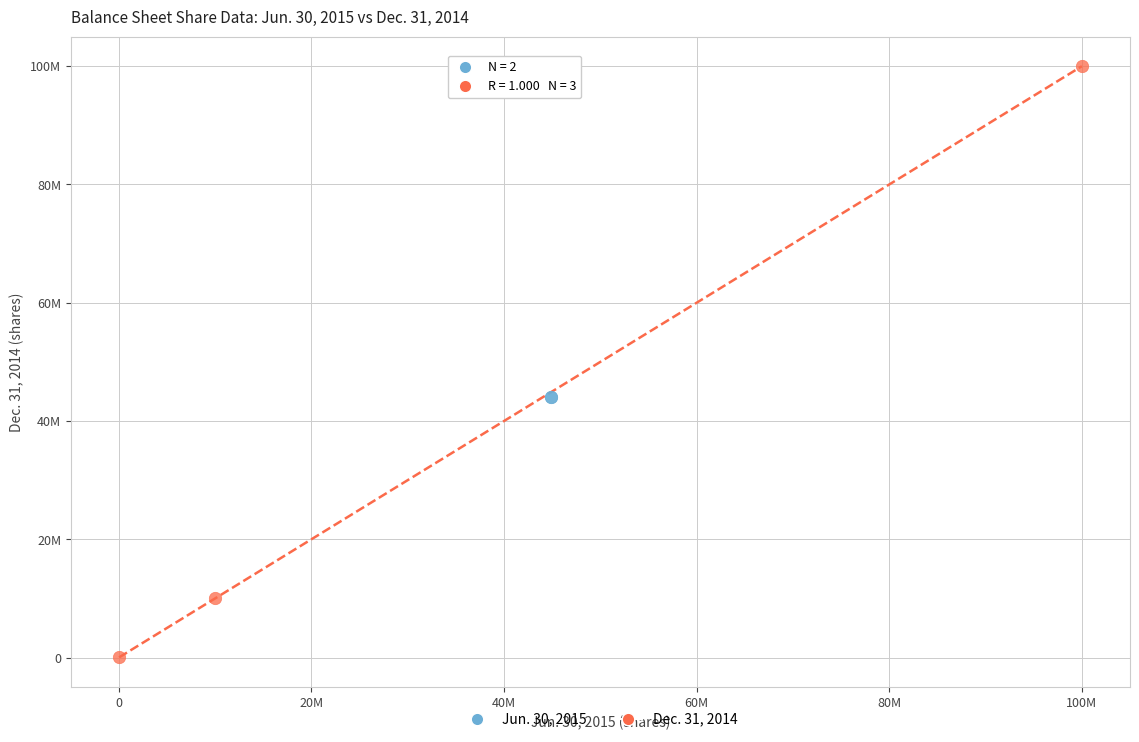

What are all the series names shown in the legend?

Jun. 30, 2015, Dec. 31, 2014